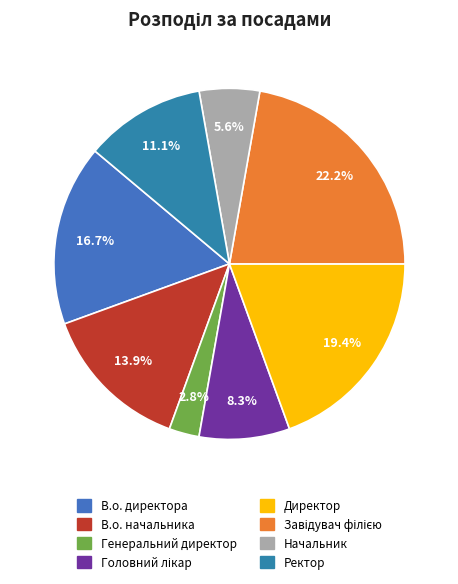

How many slices are in this pie chart?

8